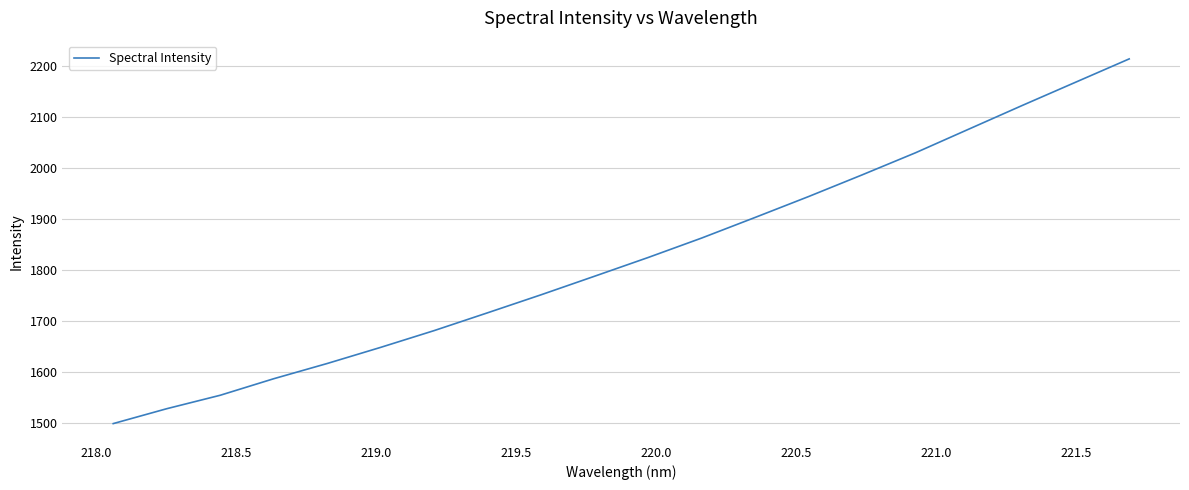

What is the difference between the maximum and minimum values?

716.1